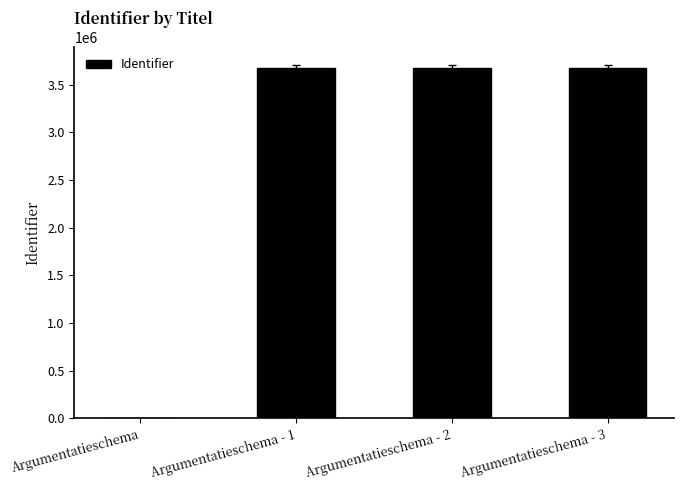

What is the greatest value displayed?

3673171